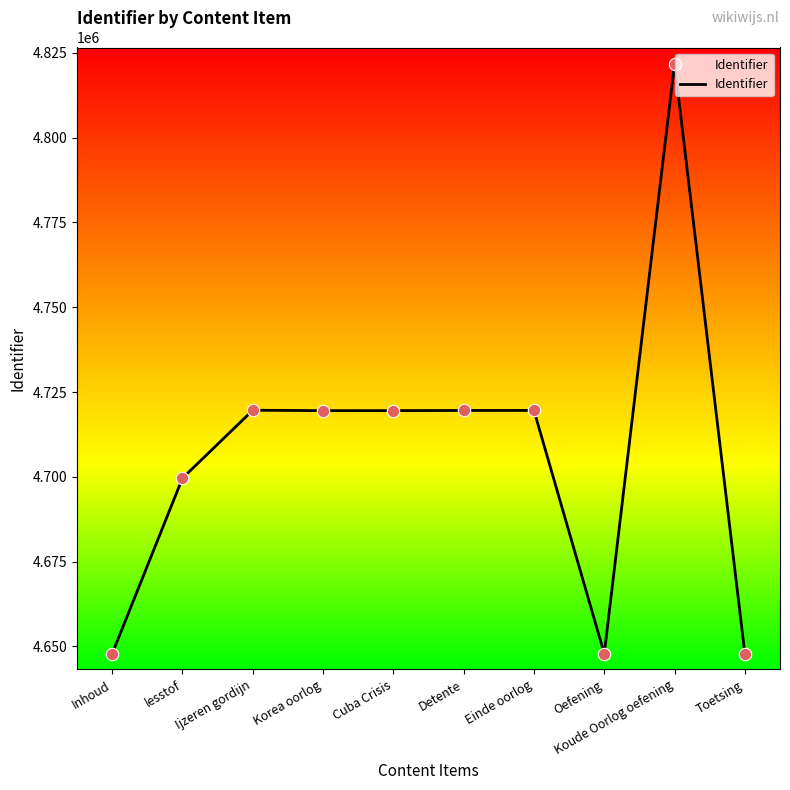

What is the change in value from Inhoud to Cuba Crisis?

+71646